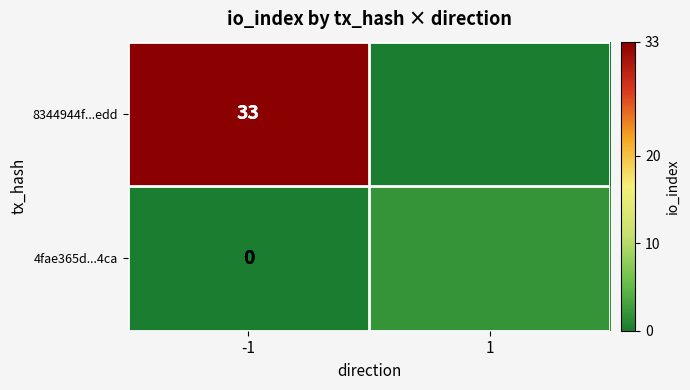

At -1, list the series in order from largest to smallest.

8344944f...edd, 4fae365d...4ca